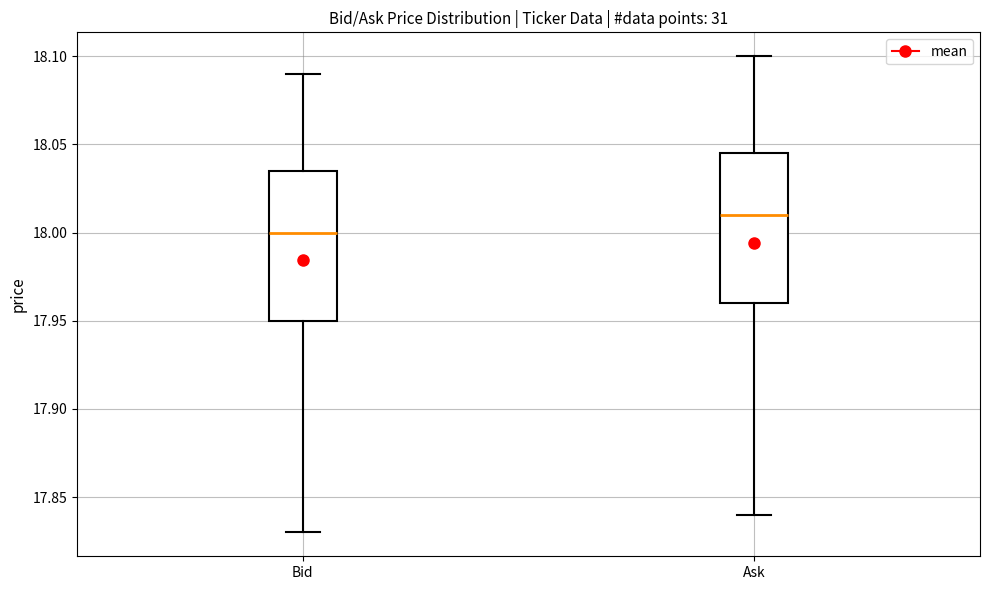

Which box has the highest median line?

Ask